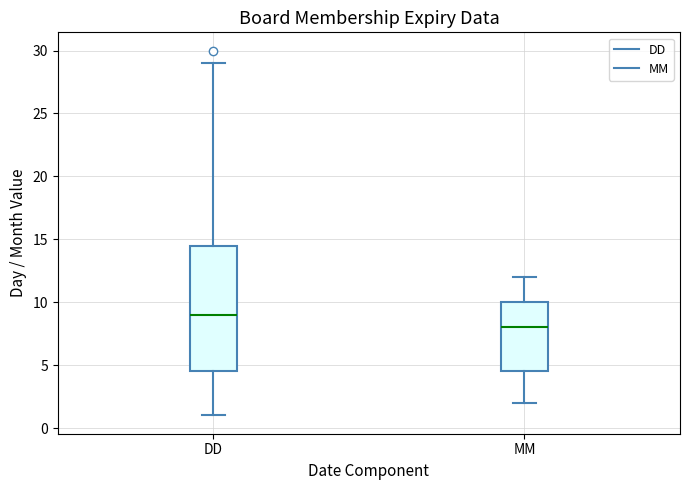

Which box has the lowest median line?

MM